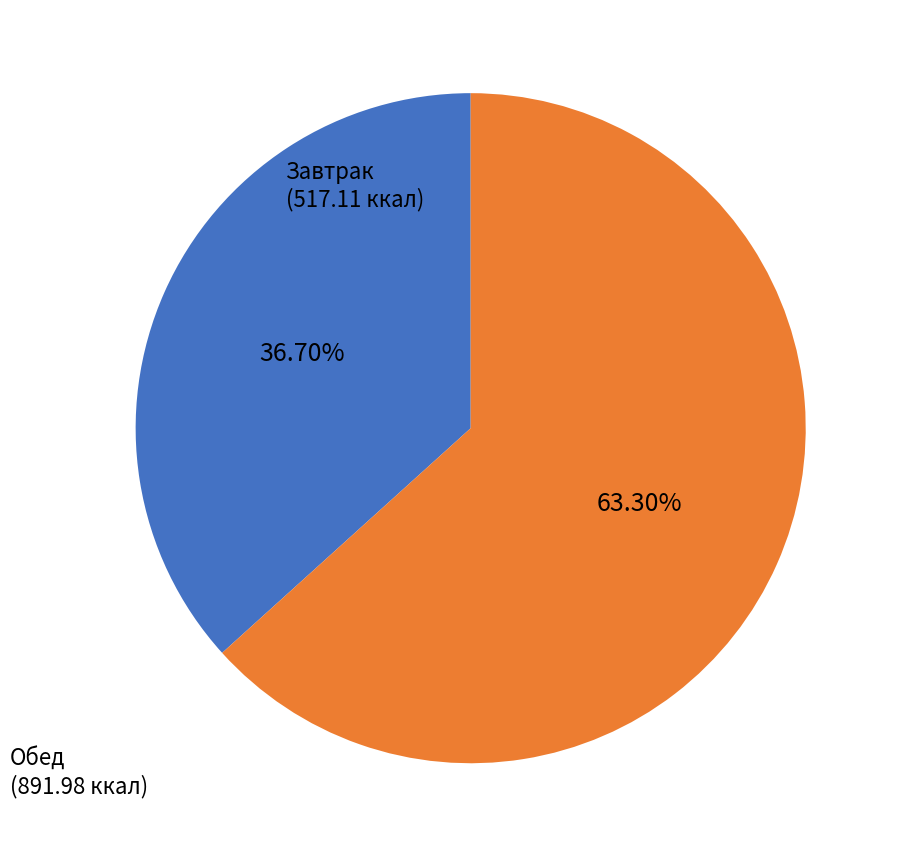

Is there any slice that represents more than half of the pie?

Yes